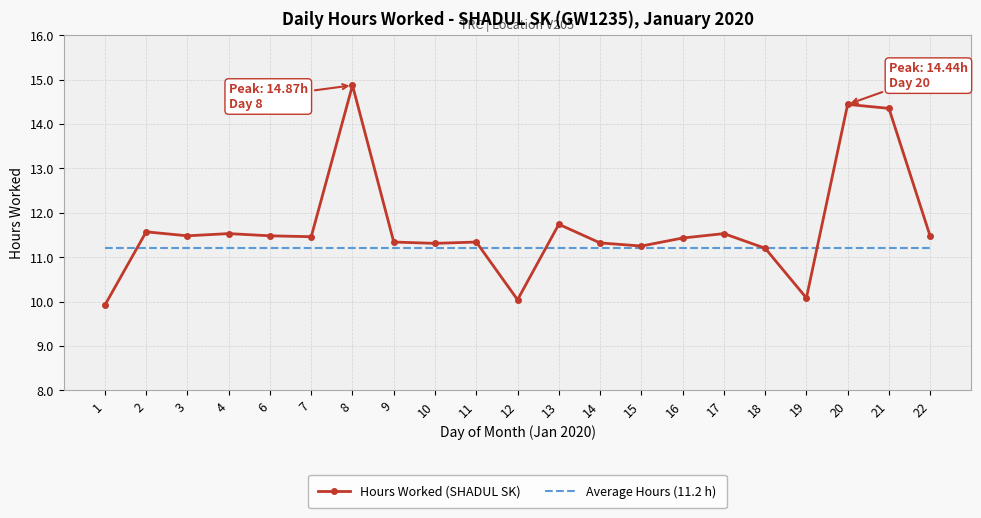

Which series has the largest total across all categories?

Hours Worked (SHADUL SK)